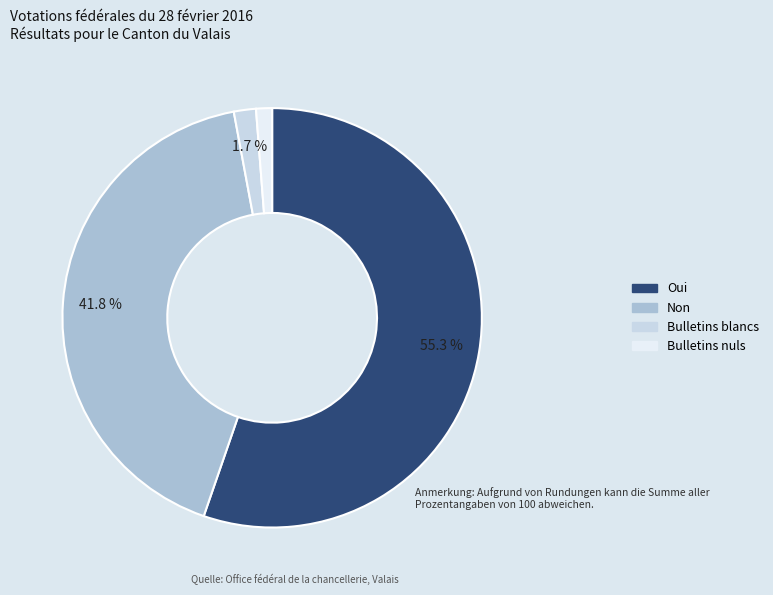

The Oui slice represents 43% of the pie. True or false?

False